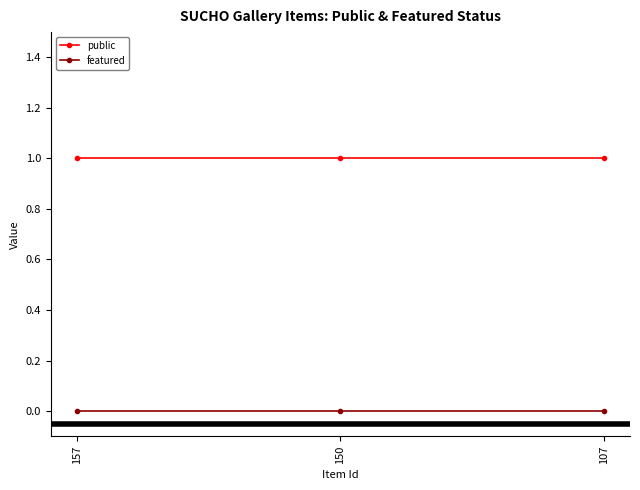

Rank the series by their maximum value, from lowest to highest.

featured, public